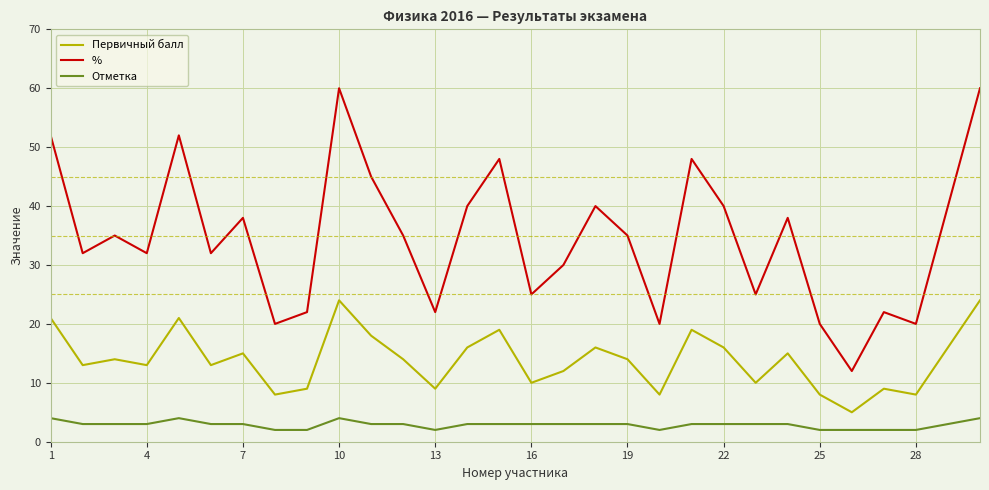

How many categories are shown in the chart?

30